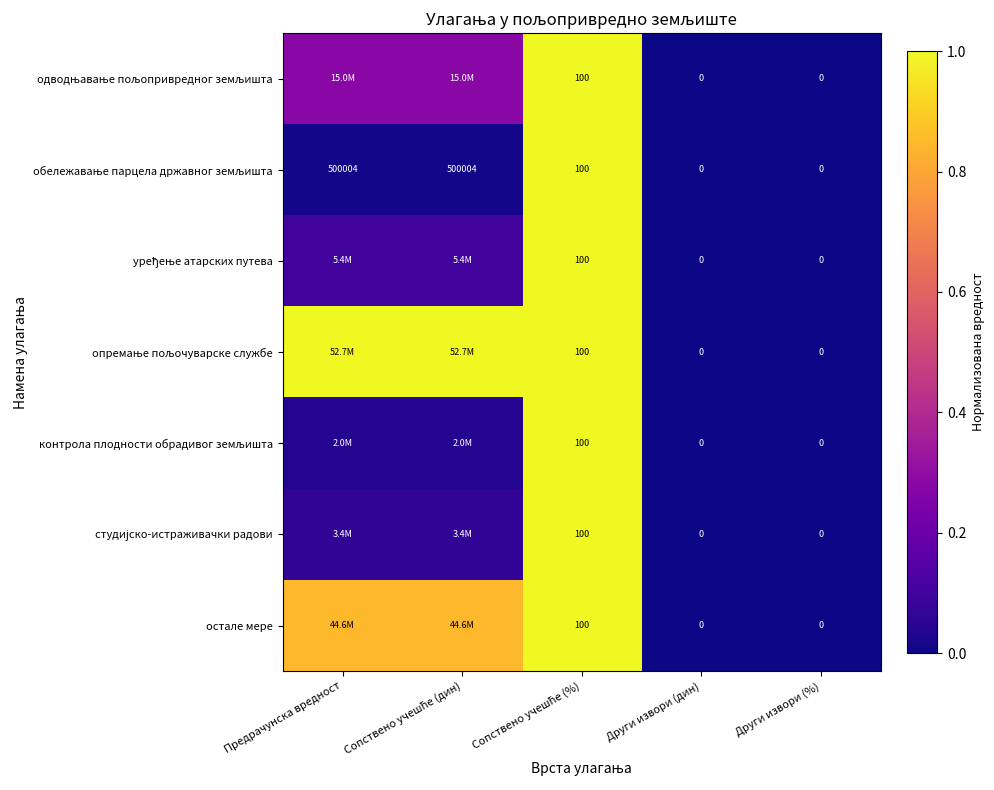

The одводњавање пољопривредног земљишта series shows 0.0 at Други извори (%). True or false?

True